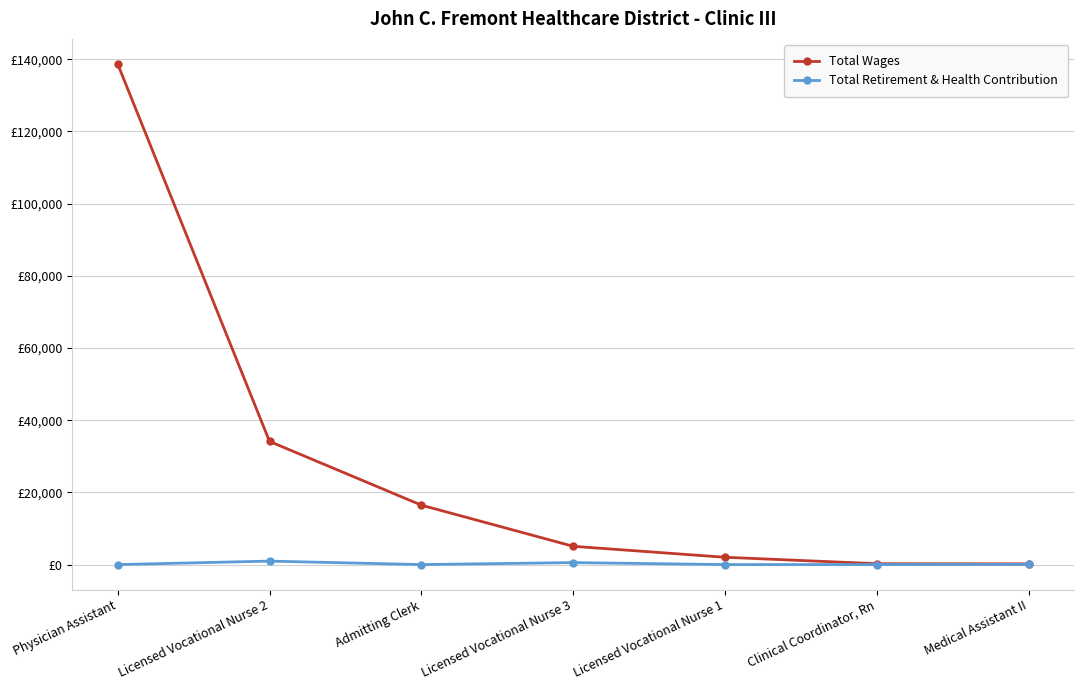

What are all the series names shown in the legend?

Total Wages, Total Retirement & Health Contribution